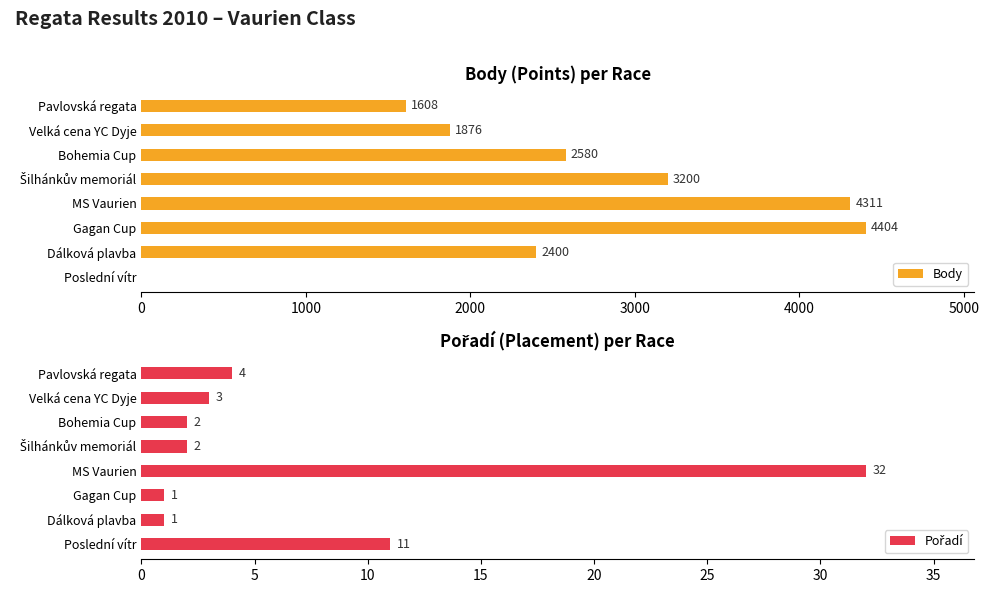

Which category has the highest value in the Body series?

Gagan Cup